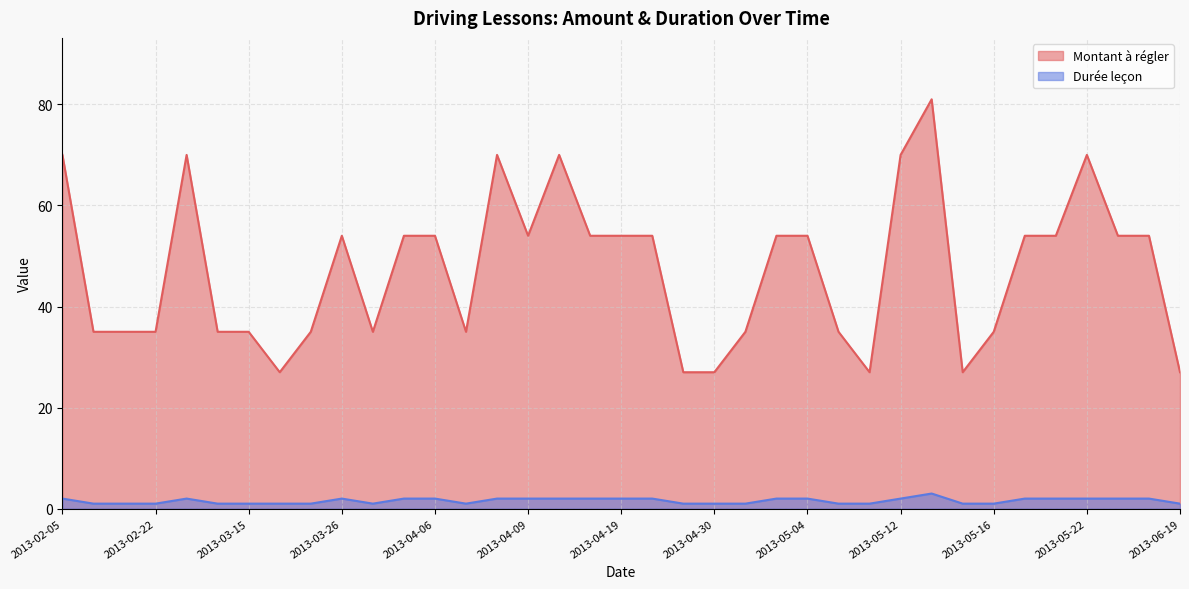

How many values in the Montant à régler series exceed 54?

7